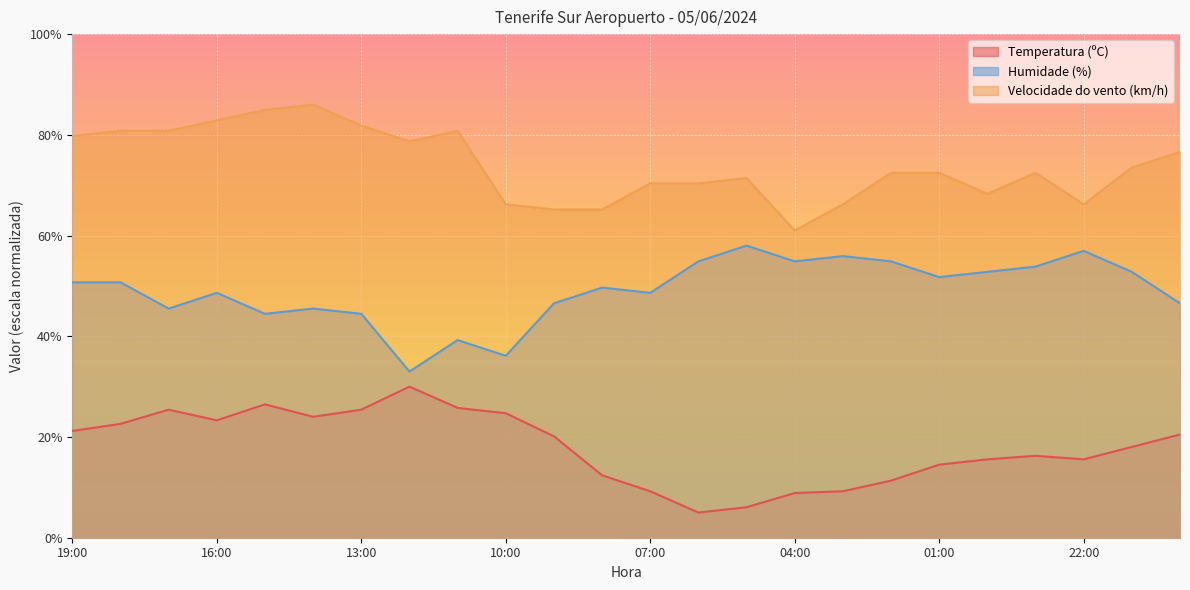

At which label does Humidade (%) first exceed 50?

19:00